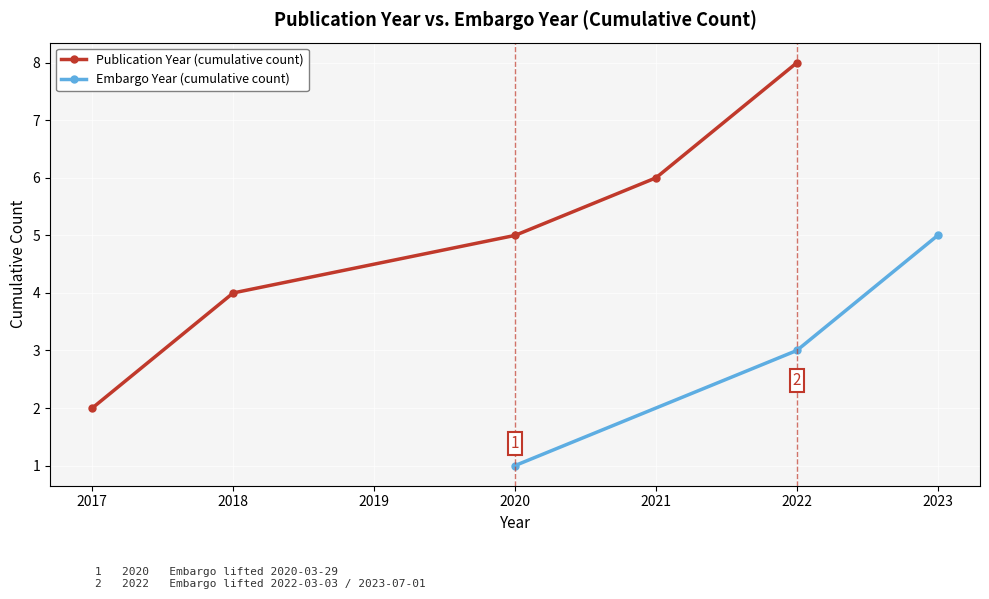

True or false: Publication Year (cumulative count) has more than 1 points higher than both neighbors.

False